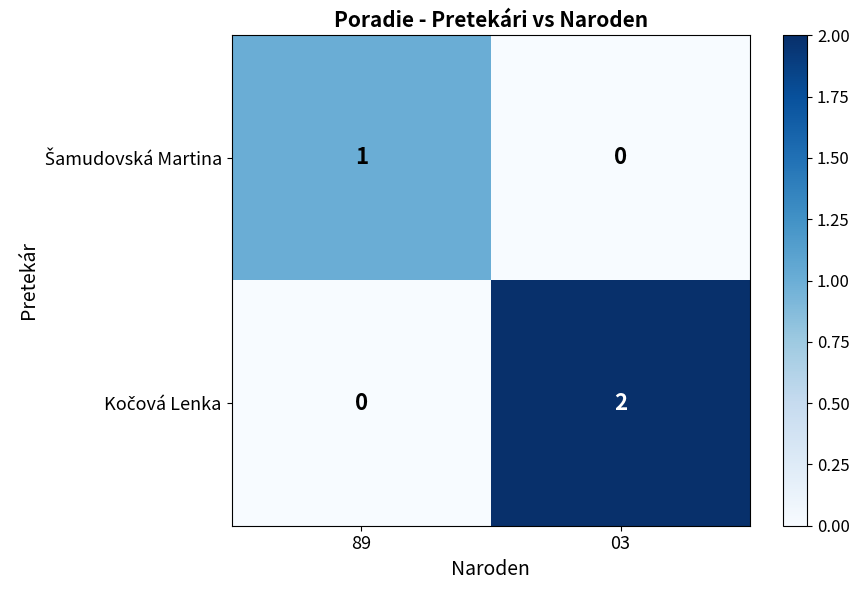

At which category does the chart reach its peak across all series?

03